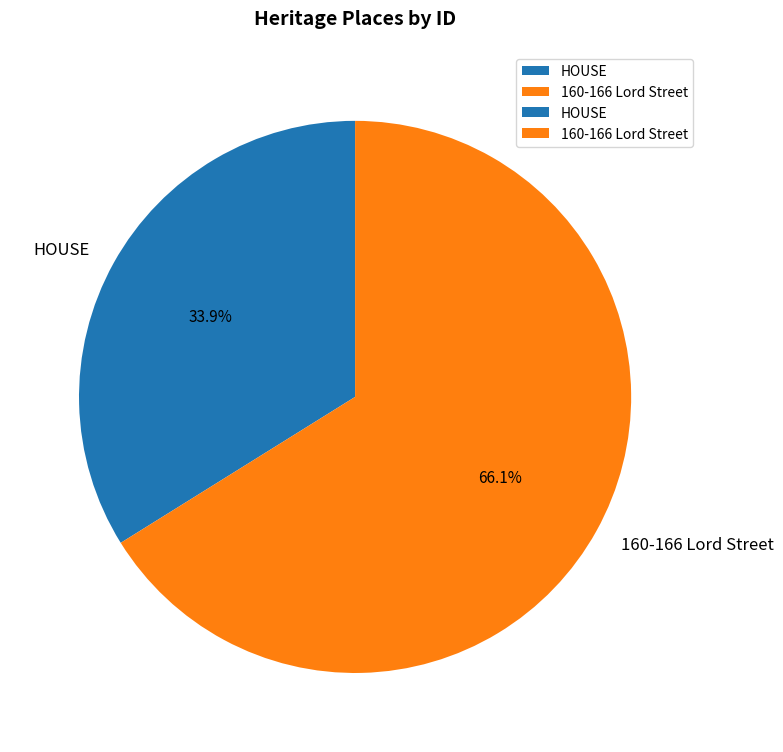

True or false: HOUSE accounts for 29% of the total.

False